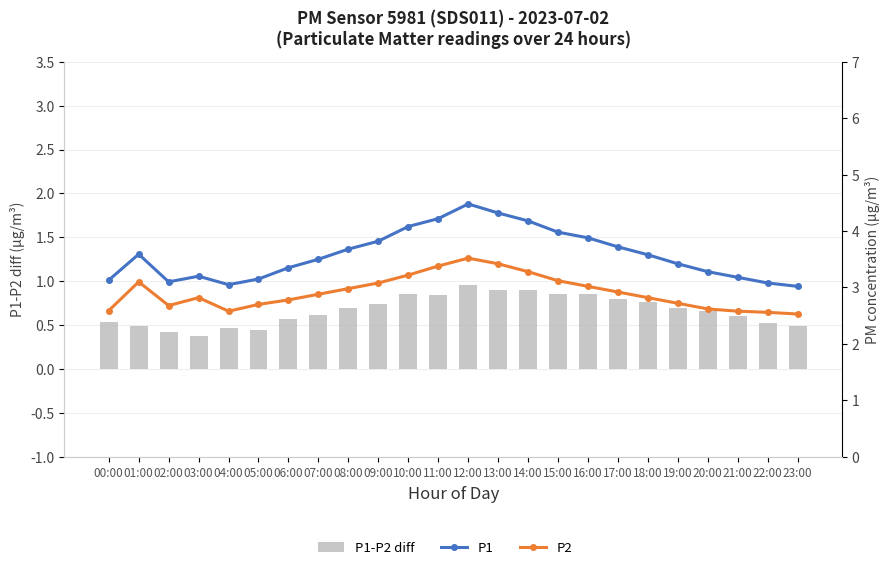

Is it true that P1 equals 3.5 at 07:00?

True